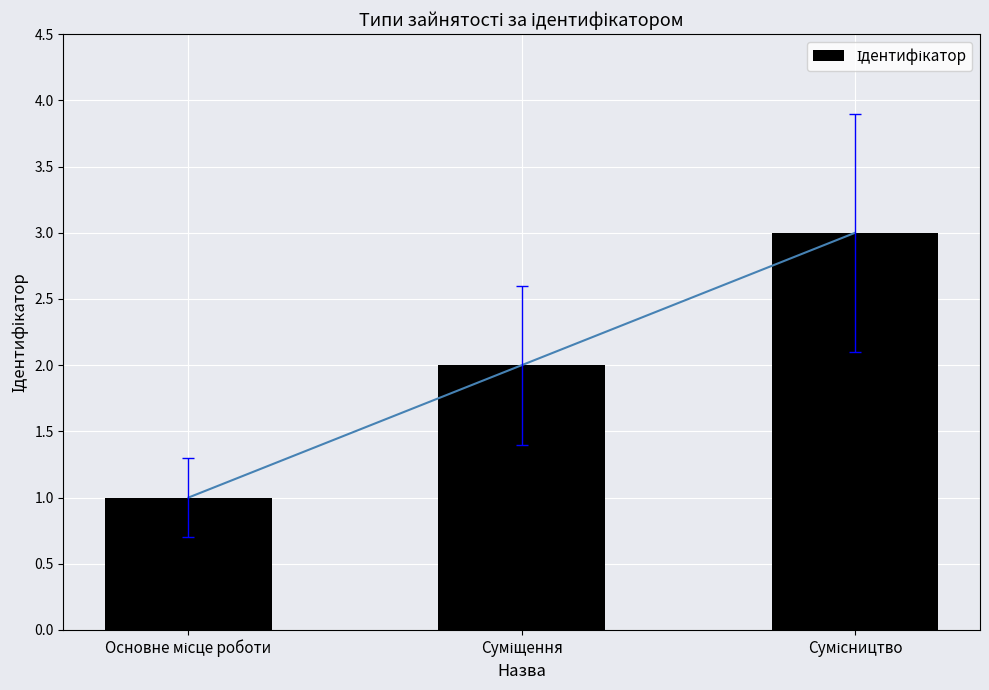

True or false: the data shows 3 at Сумісництво.

True